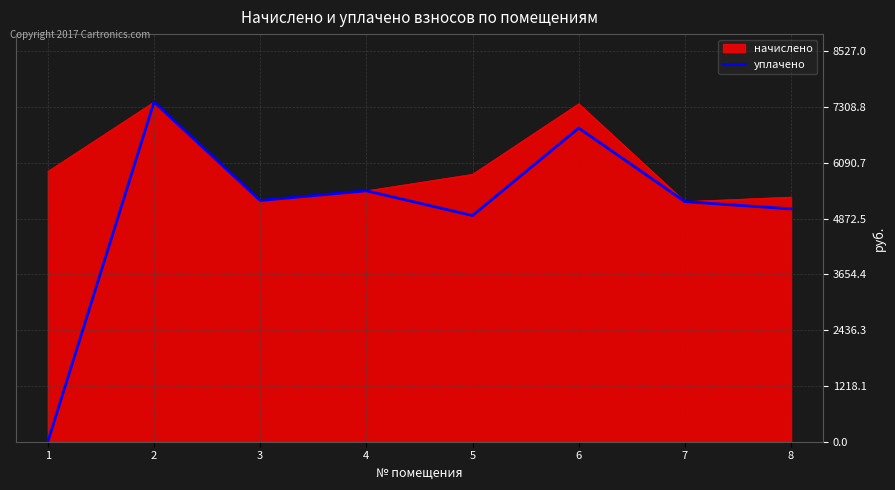

List the series in order of their overall mean, highest first.

начислено, уплачено